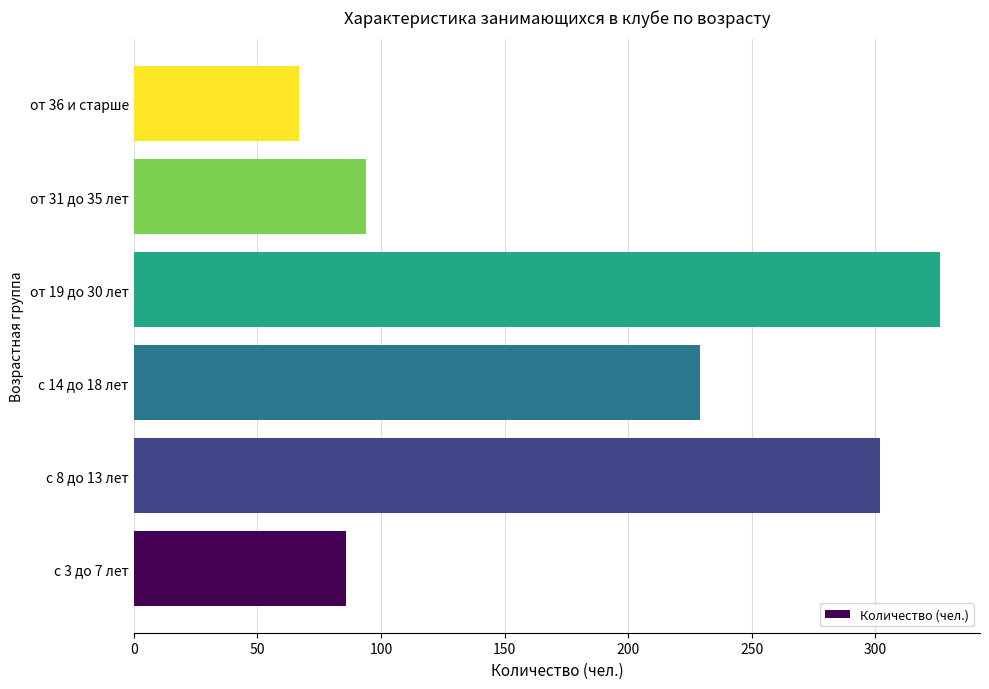

Between с 8 до 13 лет and от 36 и старше, which is larger?

с 8 до 13 лет